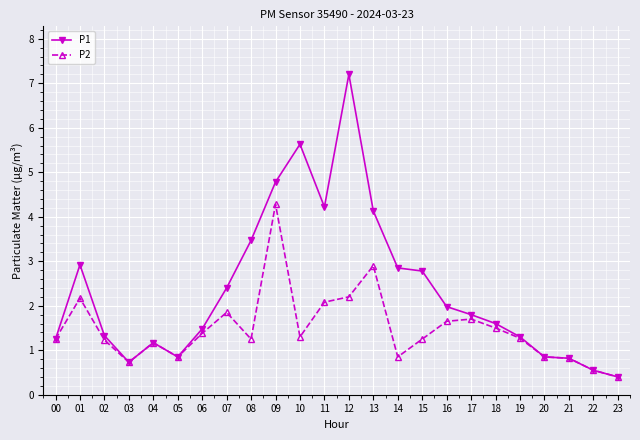

At how many categories does at least one series exceed 3?

6